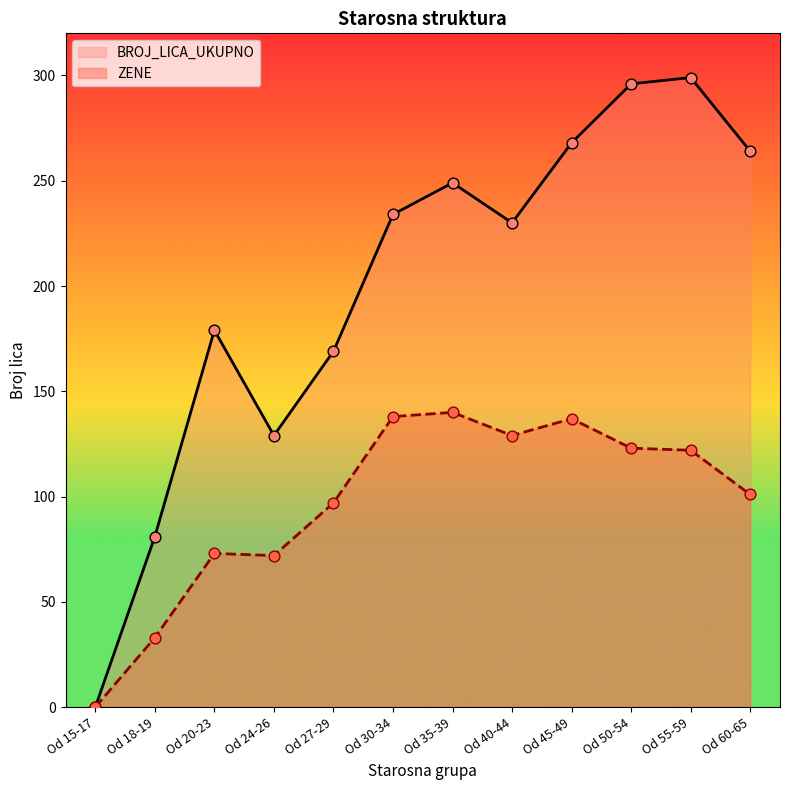

At how many categories does at least one series exceed 184?

7